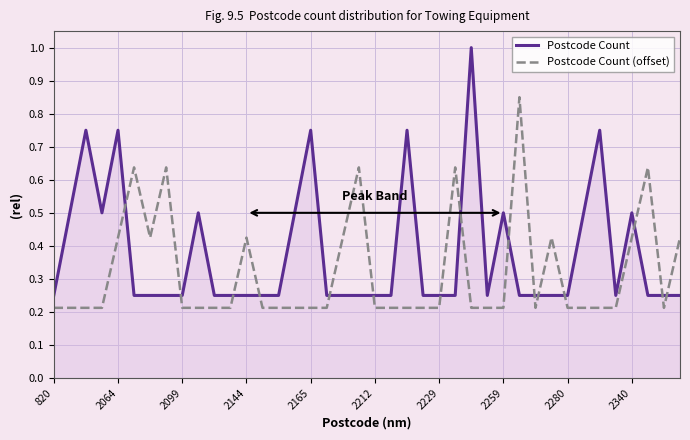

After their last crossing, which series has the higher values: Postcode Count or Postcode Count (offset)?

Postcode Count (offset)